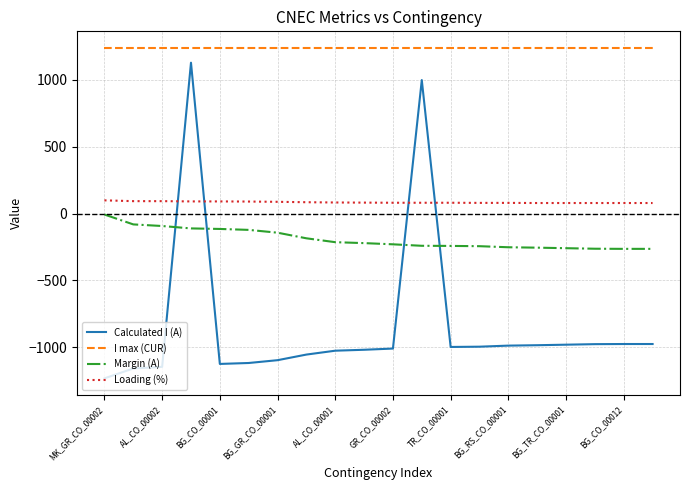

Which series has the largest total across all categories?

I max (CUR)